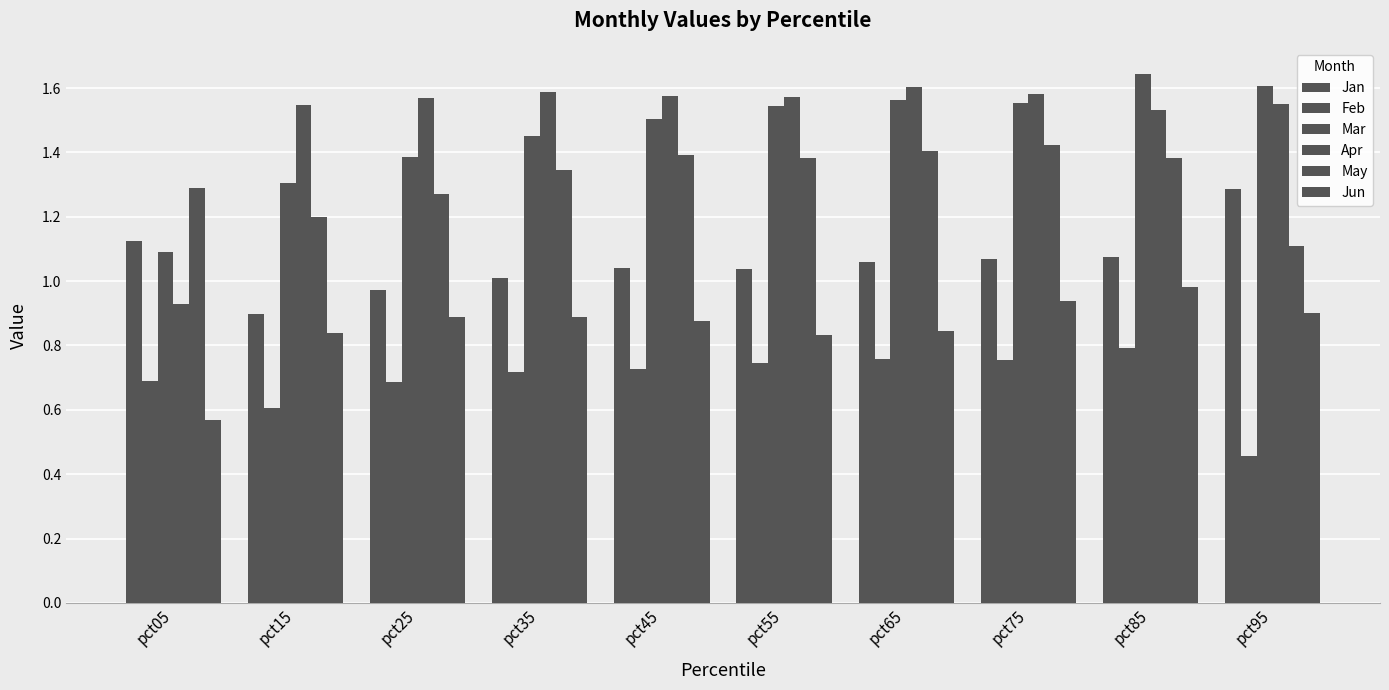

Which series has the largest total across all categories?

Apr